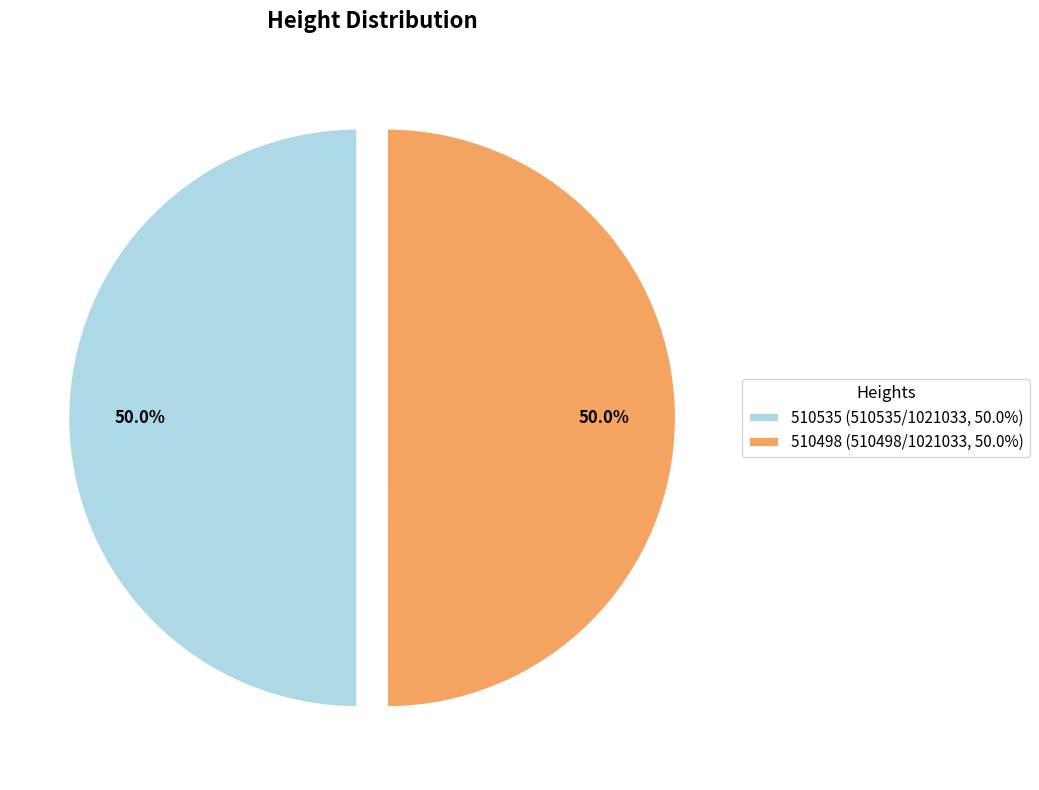

Combined, what portion of the pie is 510535 and 510498?

100.0%